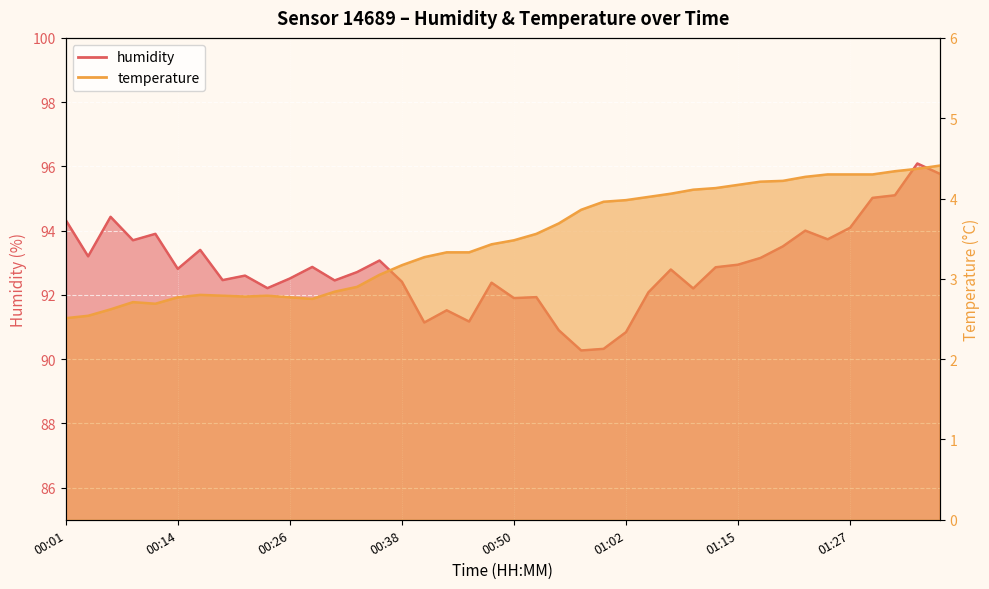

What is the sum of all humidity values?

3714.8